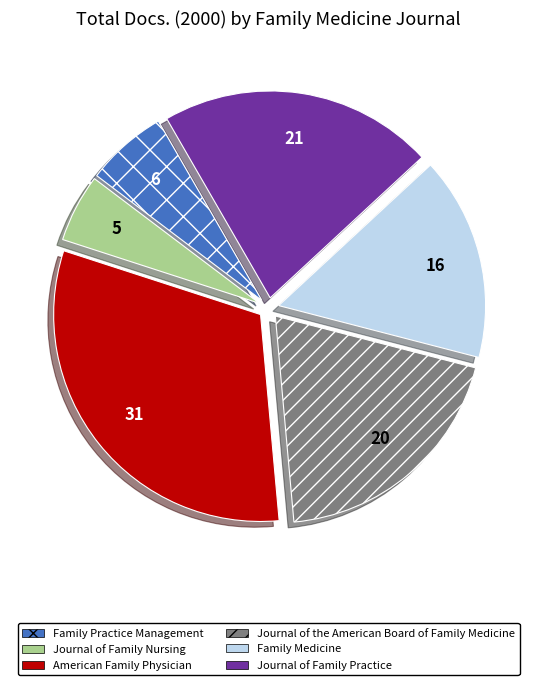

Does Journal of the American Board of Family Medicine account for over 50% of the chart?

No